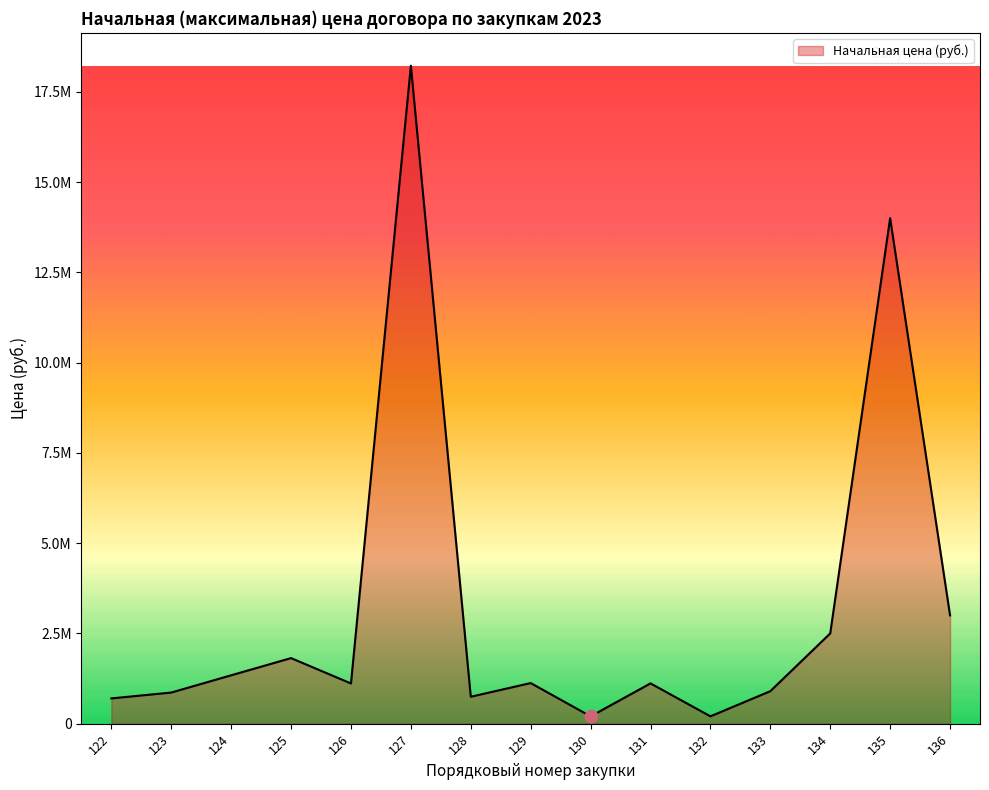

Does the chart have visible grid lines?

No